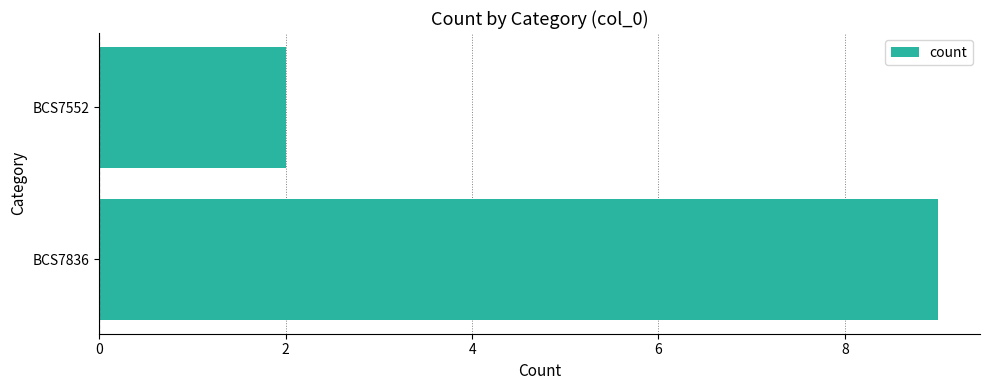

Count the values in the range 2 to 9.

2